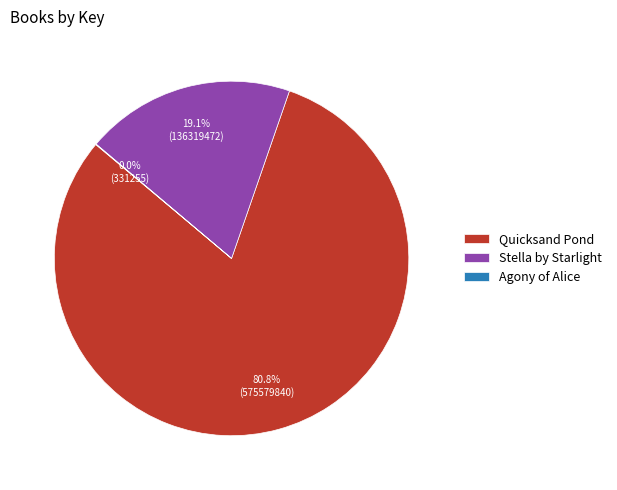

Which category has the biggest portion of the pie?

Quicksand Pond